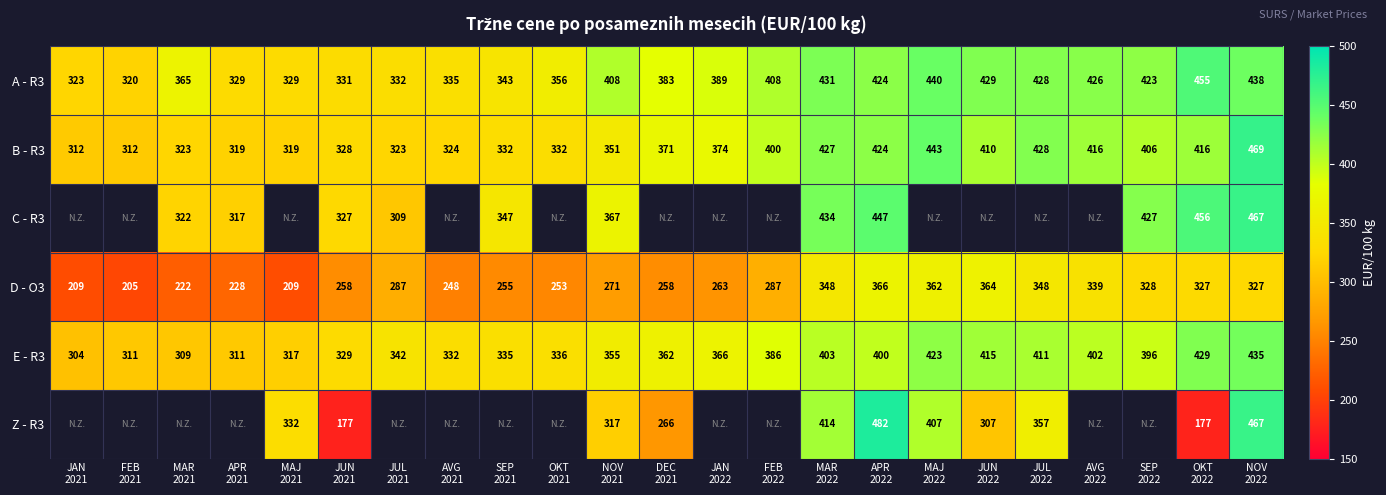

At which category is the sum across all series the highest?

NOV
2022